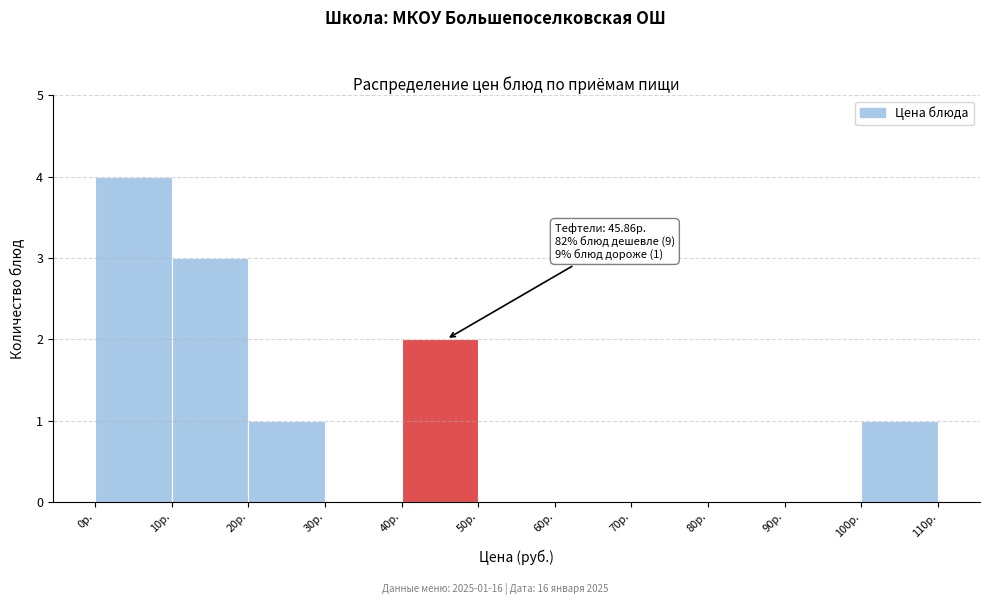

Over which range of the x-axis is the bar tallest?

0 to 10